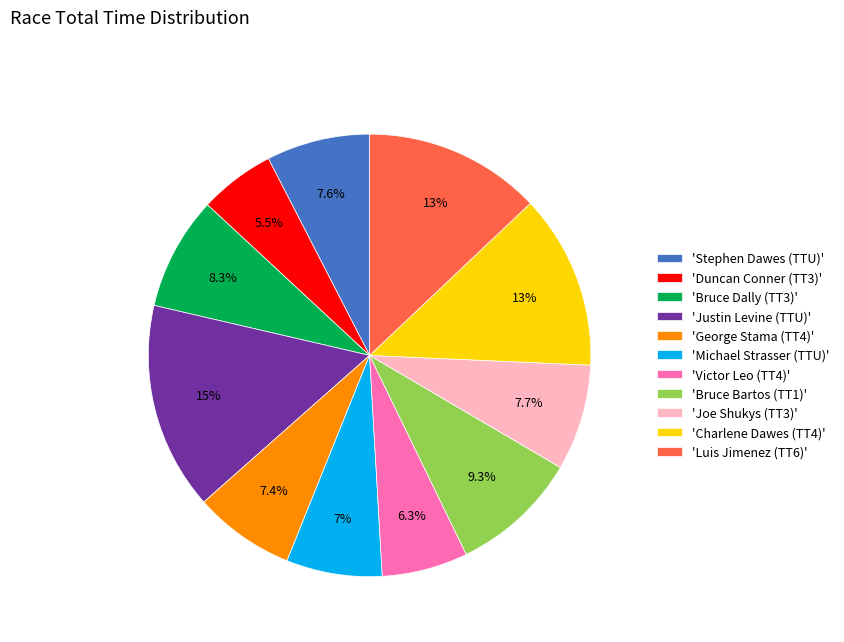

Between 'Justin Levine (TTU)' and 'Bruce Bartos (TT1)', which is larger?

'Justin Levine (TTU)'